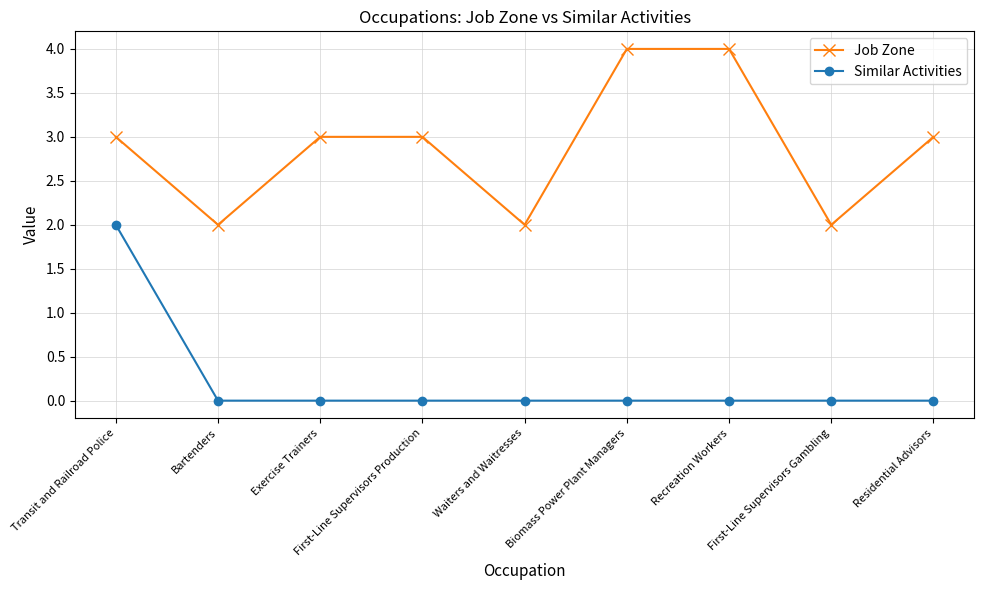

Rank the series at First-Line Supervisors Production from lowest to highest value.

Similar Activities, Job Zone